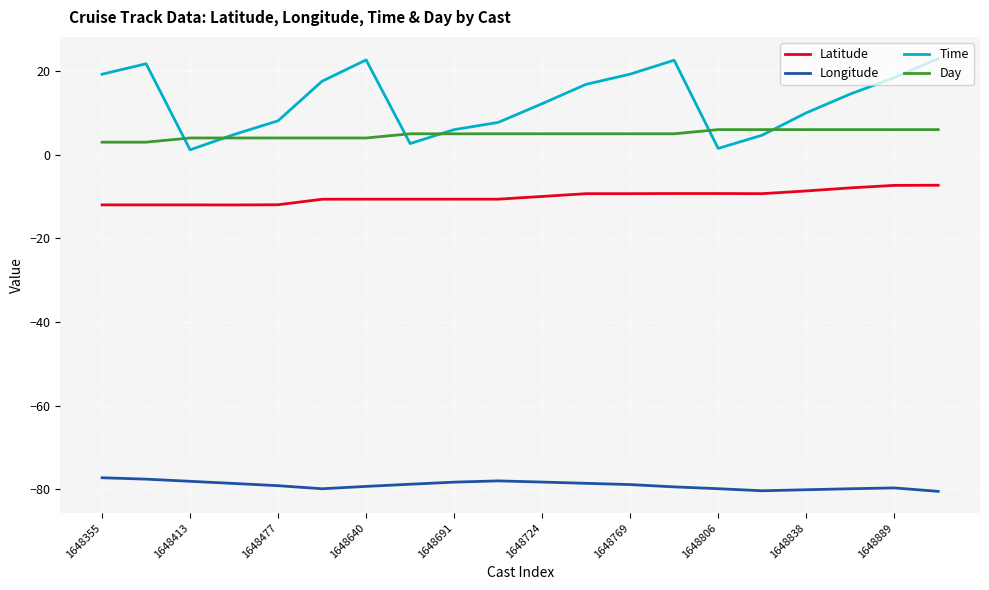

What is the smallest value displayed?

-80.5